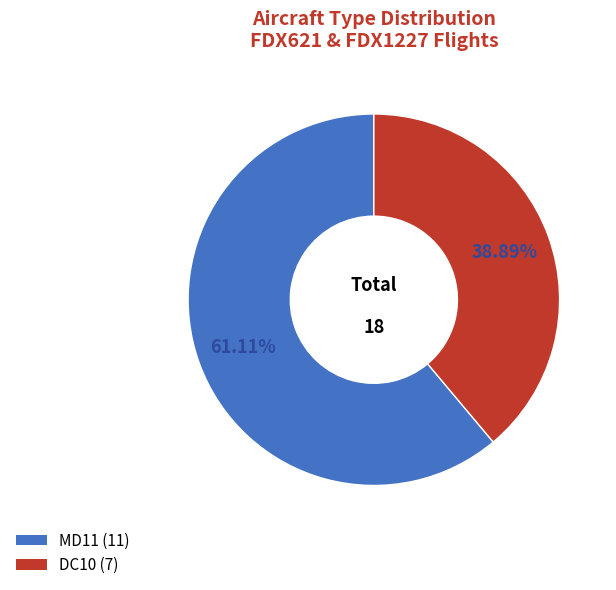

How many segments does this pie chart have?

2